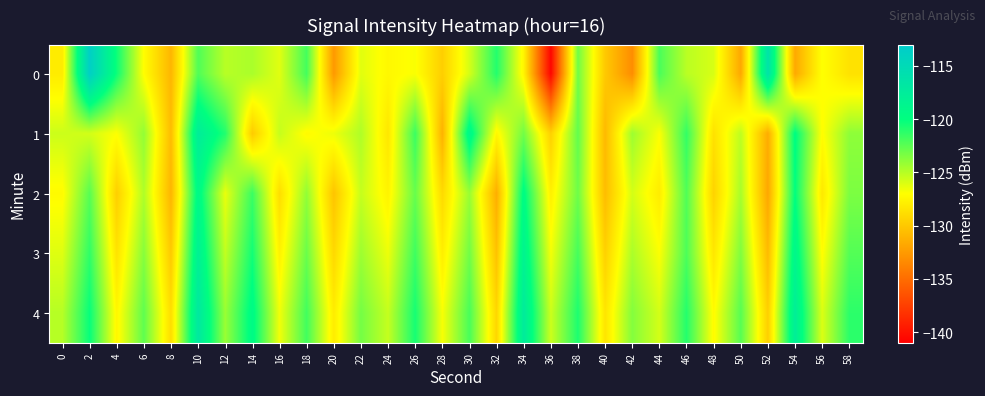

List the series in order of their overall mean, highest first.

4, 3, 1, 2, 0